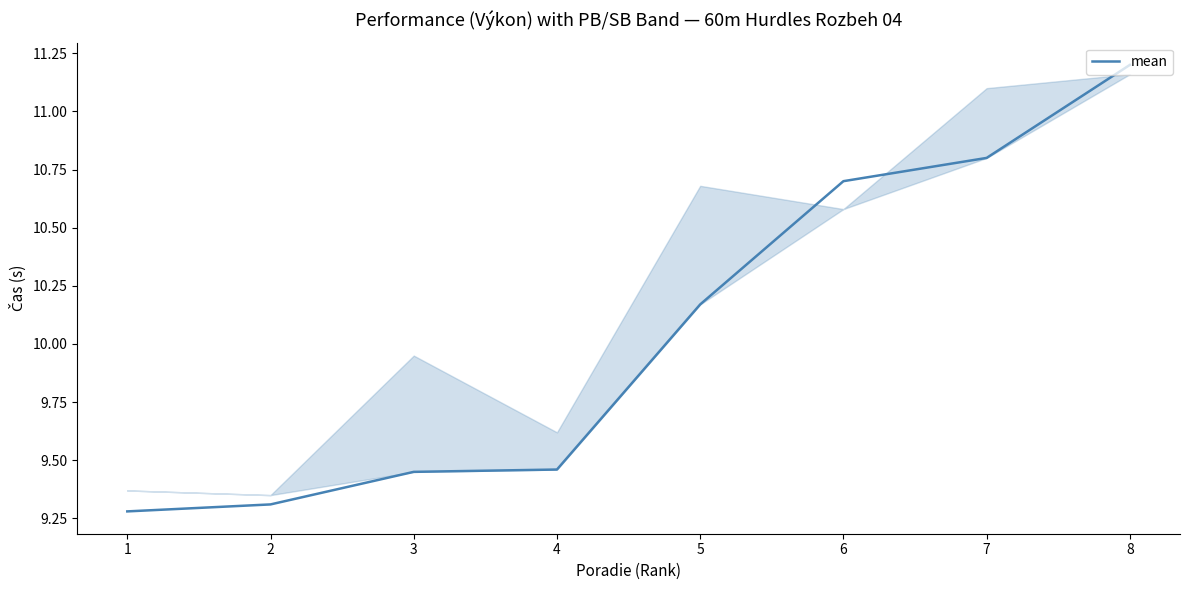

What is the difference between the values at 5 and 7?

0.6